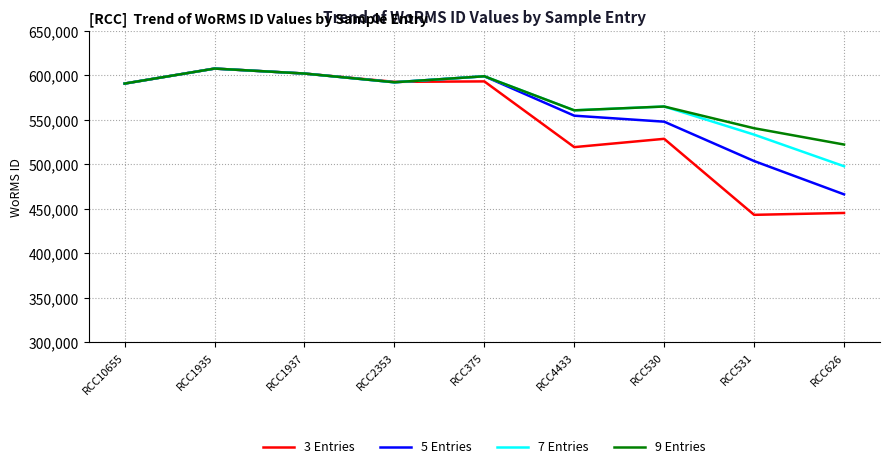

What is the difference between the 3 Entries values at RCC4433 and RCC1937?

82642.7